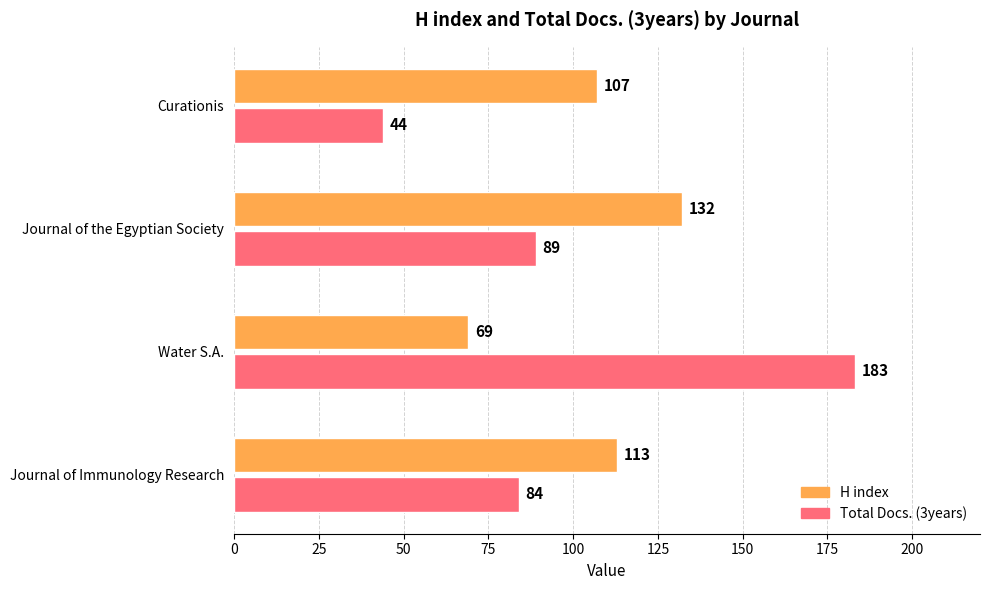

How many categories are shown in the chart?

4